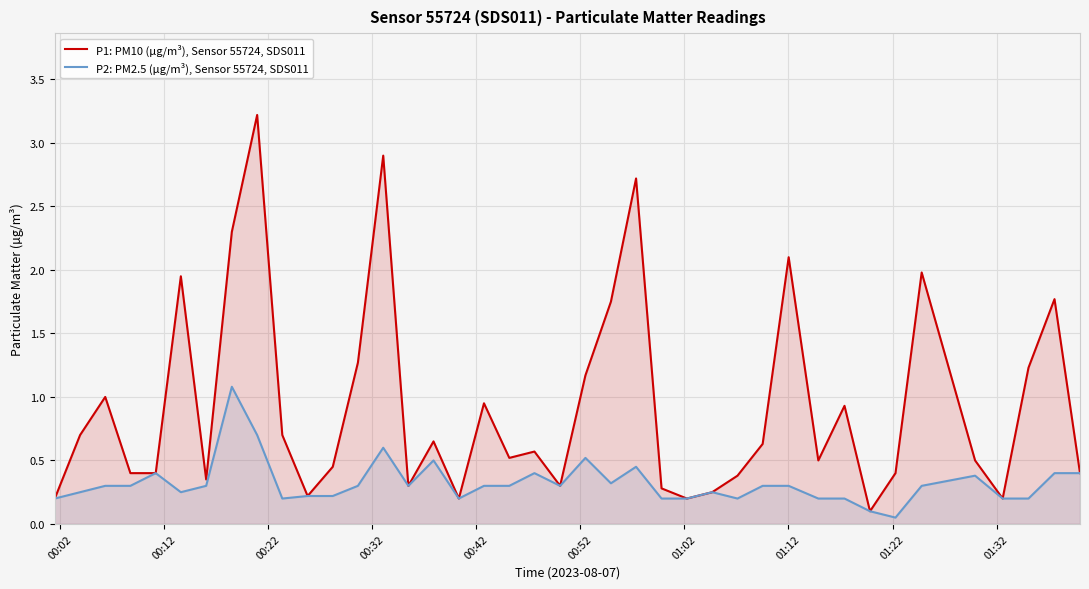

What is the maximum value shown in the chart?

3.2